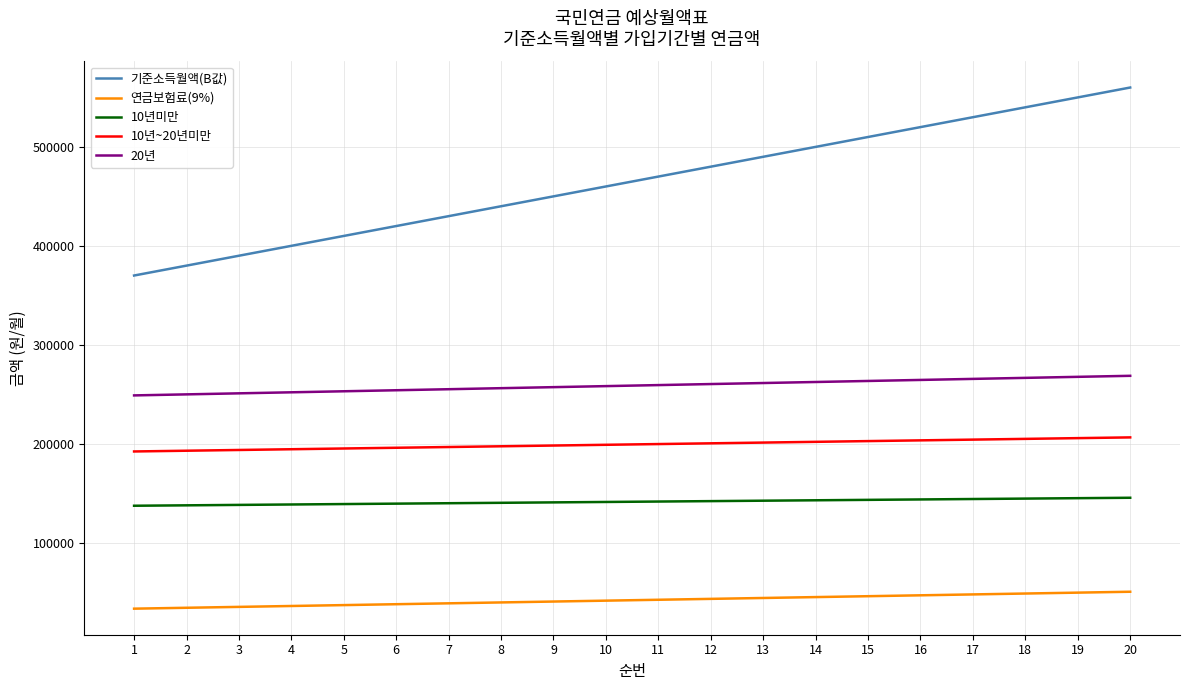

What is the maximum value for 연금보험료(9%)?

50400